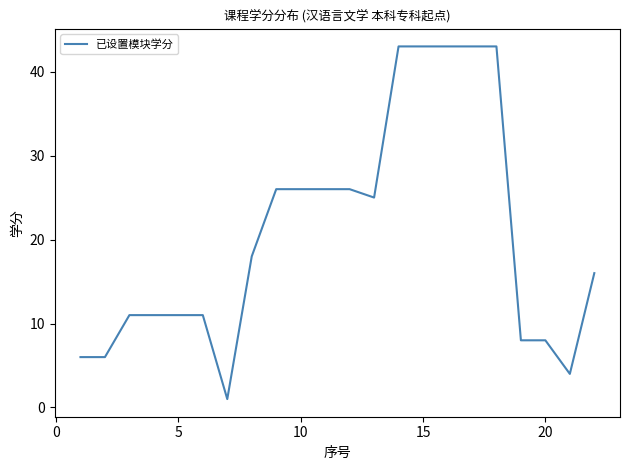

What is the greatest value displayed?

43